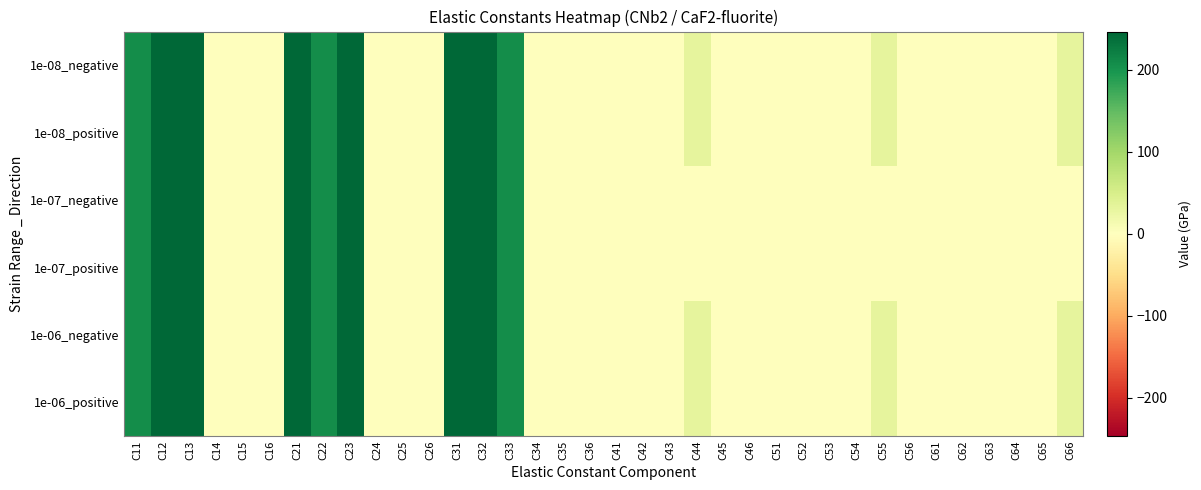

What is the total value across all series at C31?

1479.1